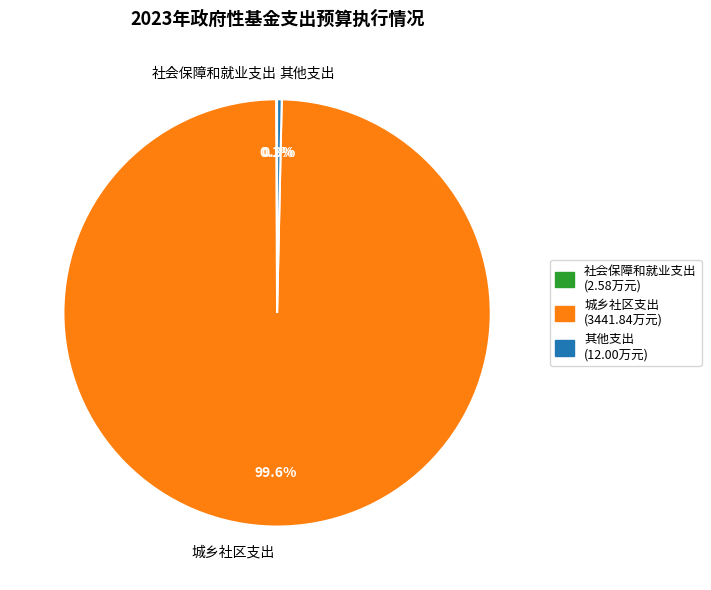

True or false: 城乡社区支出 accounts for 92% of the total.

False